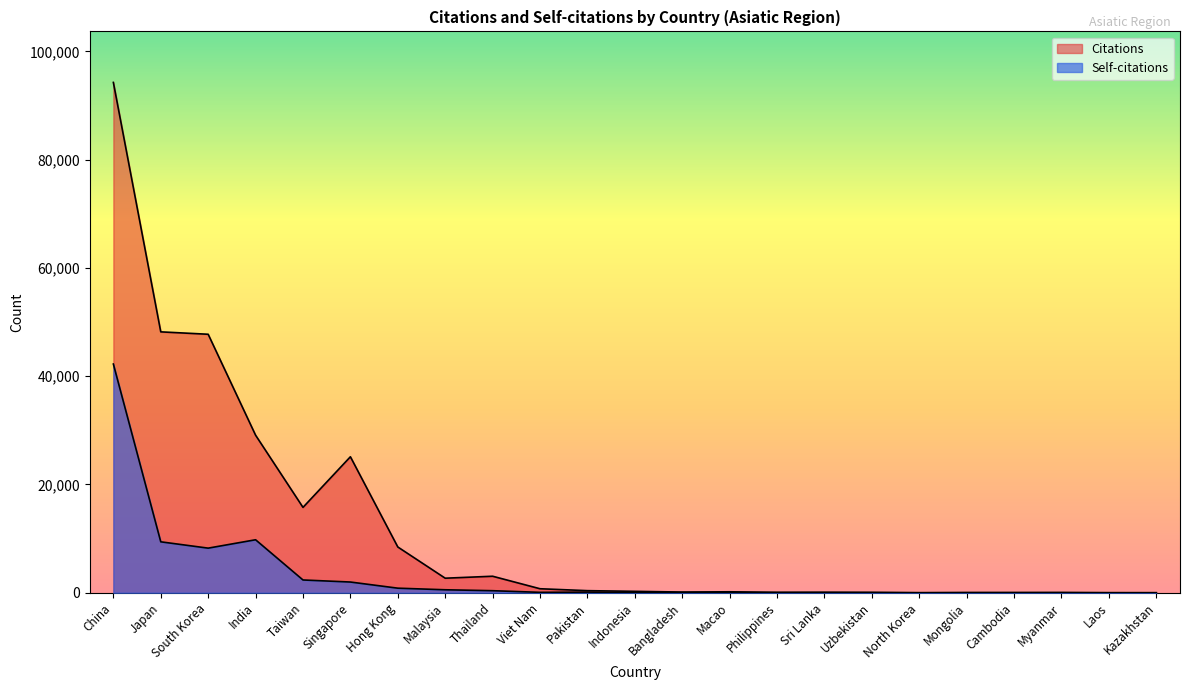

Between Hong Kong and China, which is larger?

China